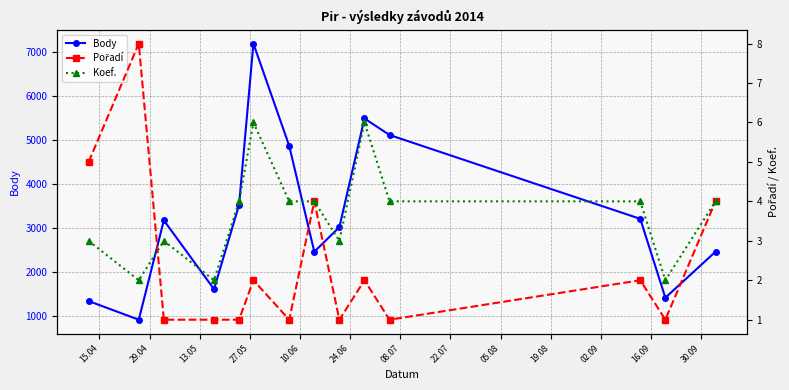

What is the minimum value for Koef.?

2